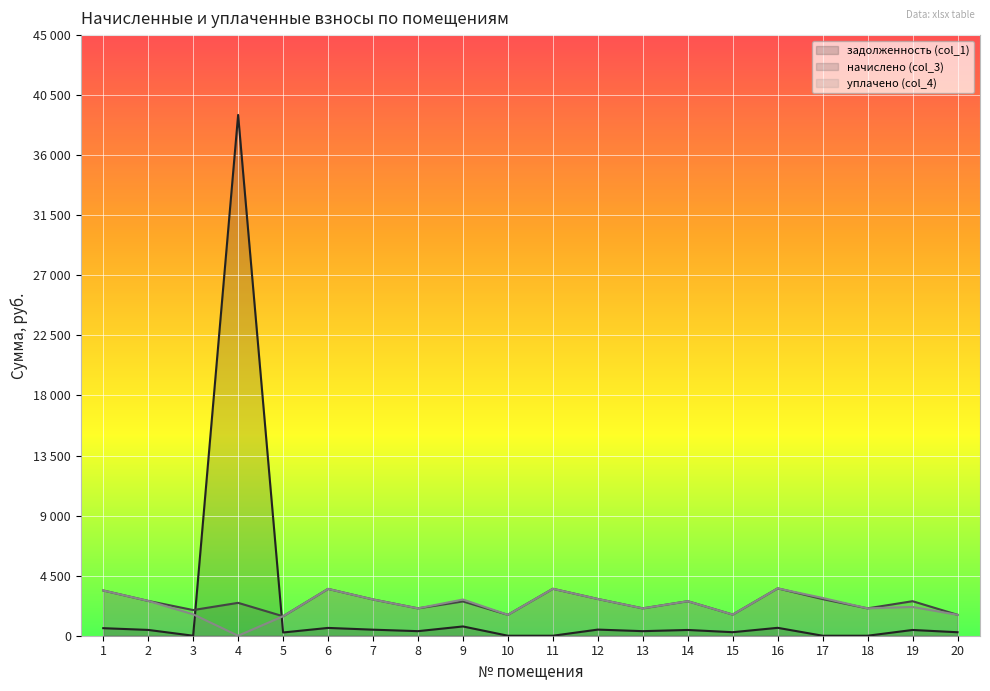

What is the difference between the уплачено (col_4) values at 13 and 9?

661.8